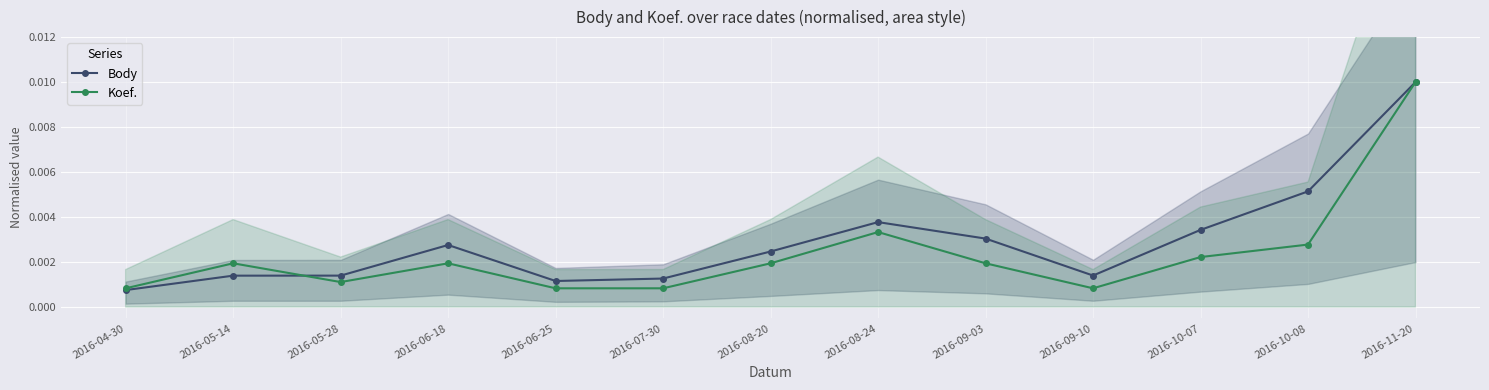

List the series in order of their overall mean, highest first.

Body, Koef.